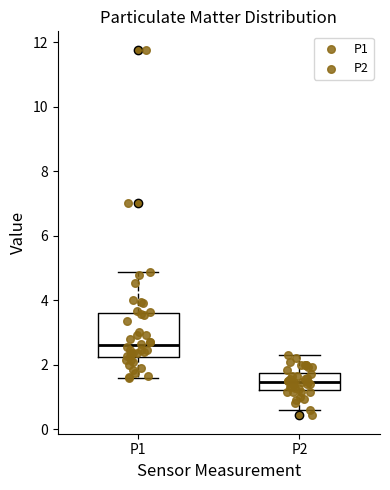

Comparing the boxes themselves (not the whiskers), which one is the tallest?

P1